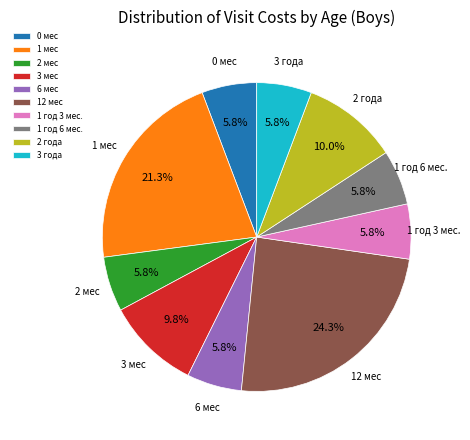

What is the largest slice in the pie chart?

12 мес